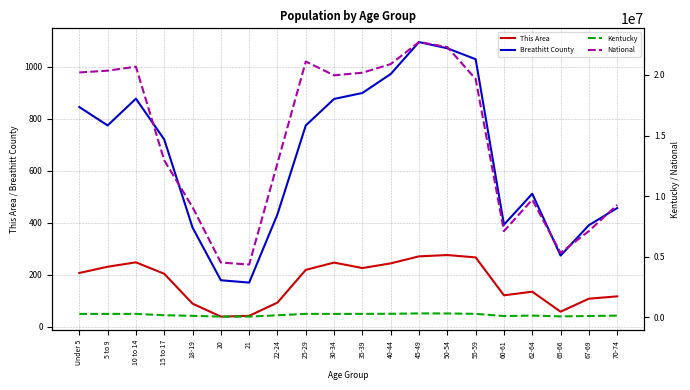

How many distinct data groups are displayed?

4